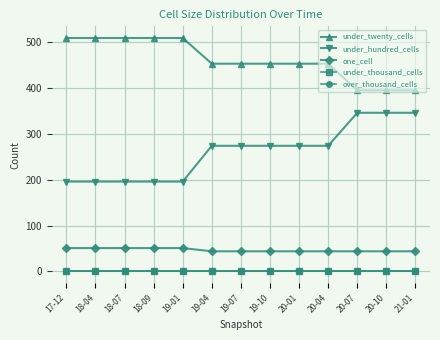

What is the spread (max minus min) of values at 17-12?

509